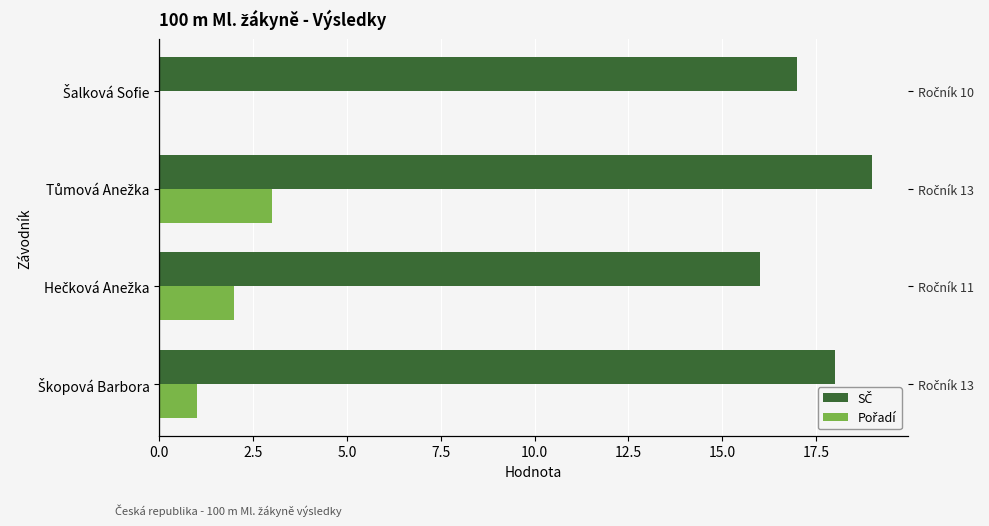

At how many categories does at least one series exceed 3?

4